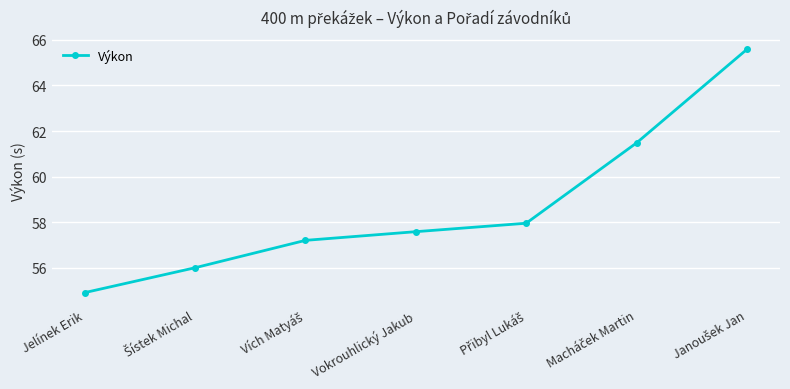

At which category does the chart reach its minimum across all series?

Jelínek Erik